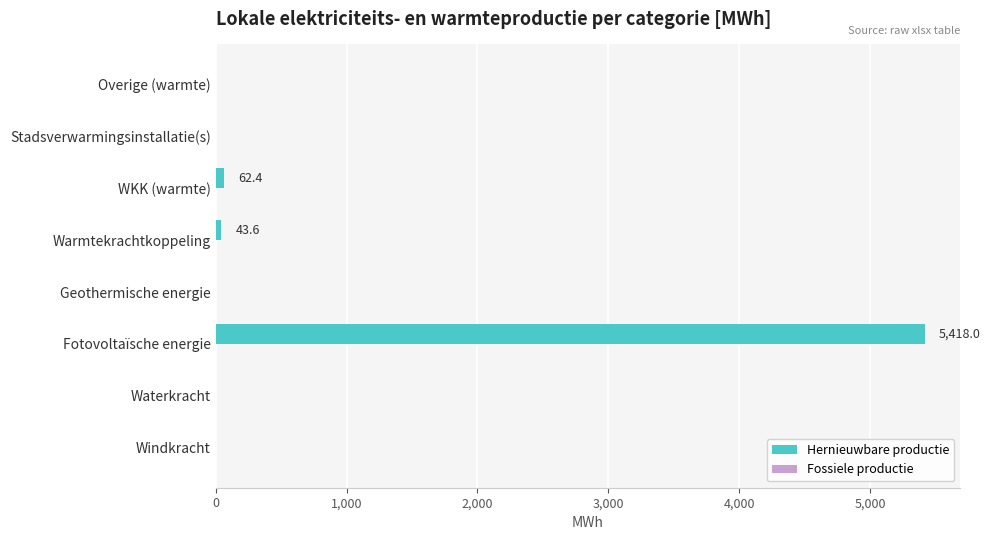

At which category does the chart reach its peak across all series?

Fotovoltaïsche energie